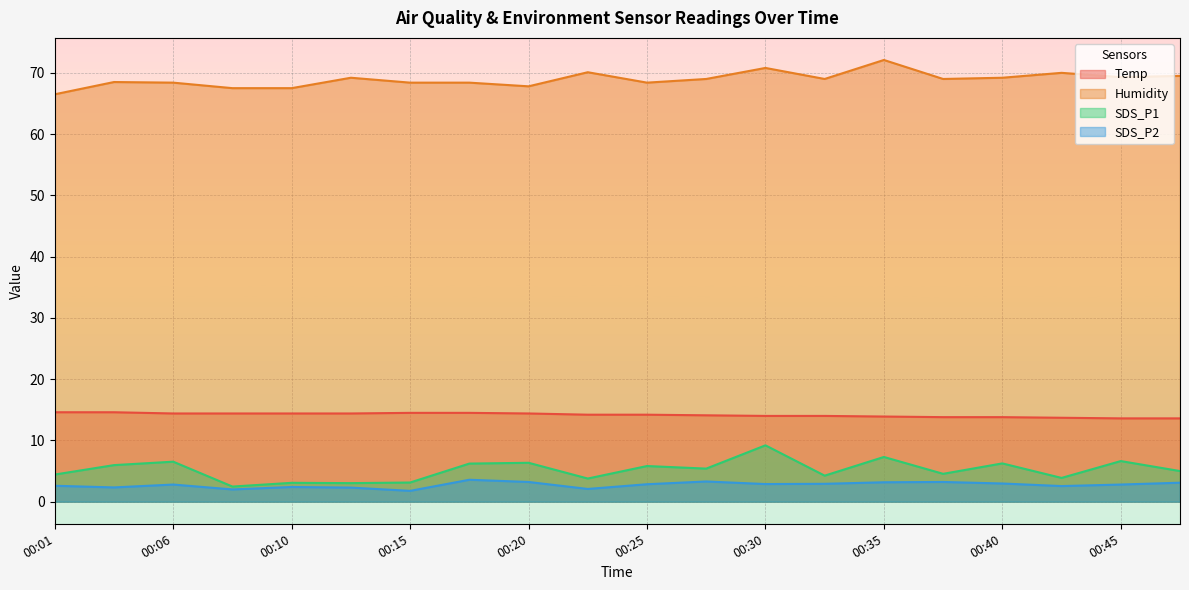

Rank the categories by Temp value from highest to lowest.

00:01, 00:03, 00:15, 00:18, 00:06, 00:08, 00:10, 00:13, 00:20, 00:23, 00:25, 00:28, 00:30, 00:32, 00:35, 00:37, 00:40, 00:42, 00:45, 00:47